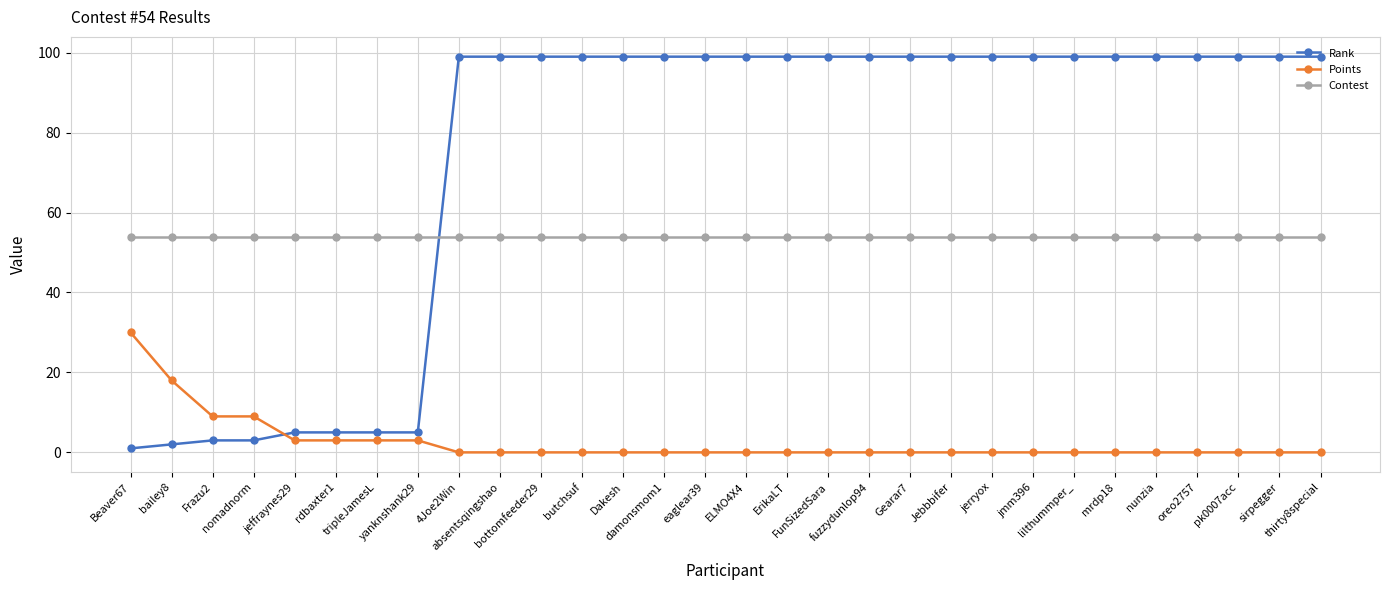

What is the maximum value for Points?

30